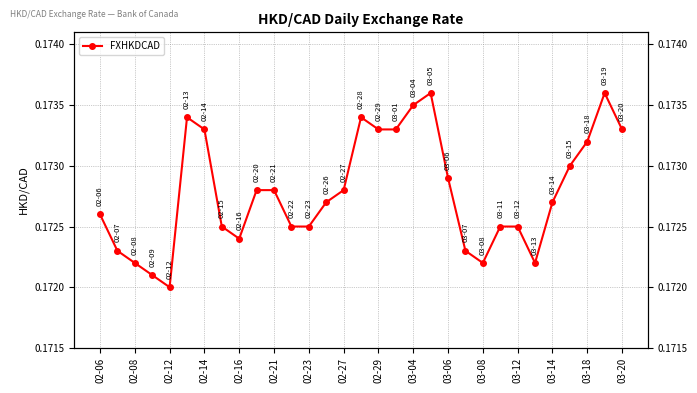

How many lines are shown in the chart?

1